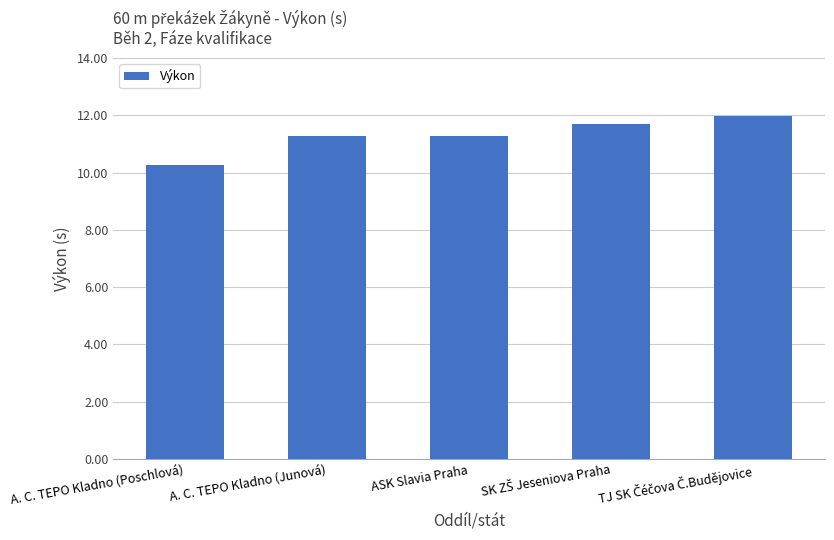

What is the difference between the maximum and minimum values?

1.7